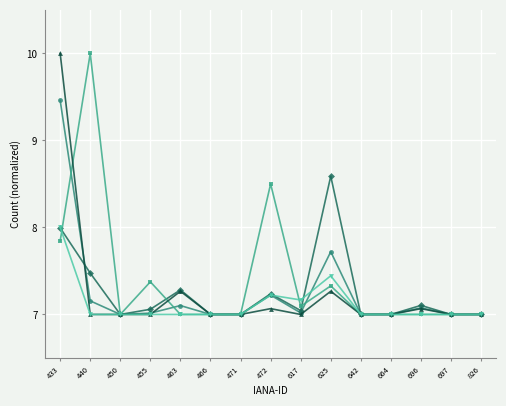

What is the maximum value shown in the chart?

10.0